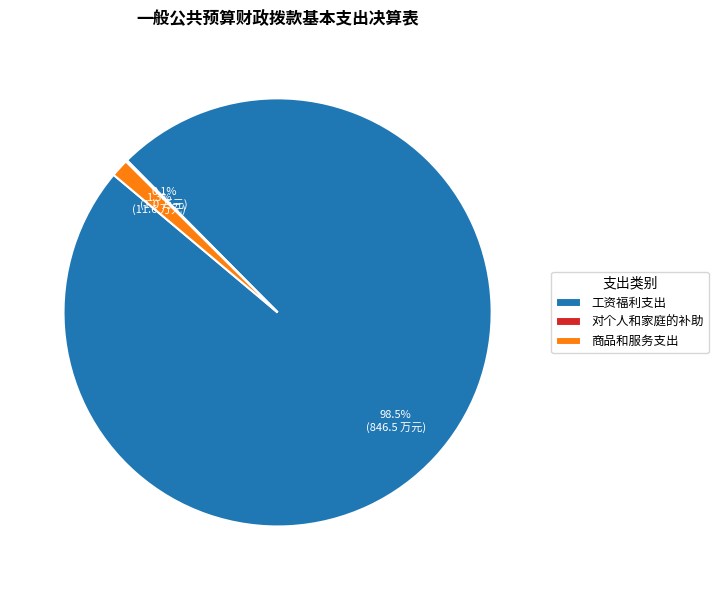

To the nearest percent, what is the average slice percentage?

33%